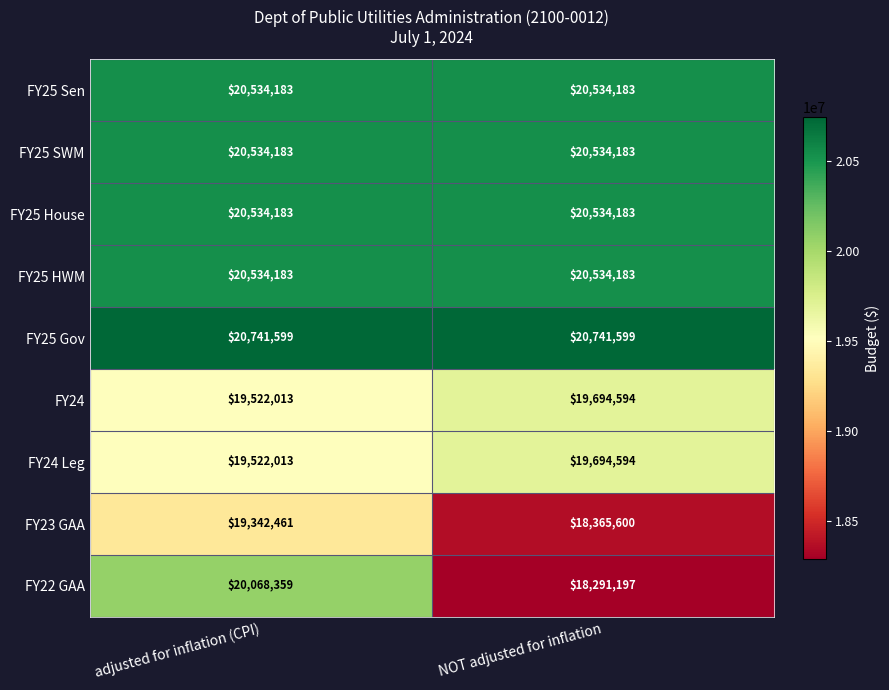

What is the greatest value displayed?

20741599